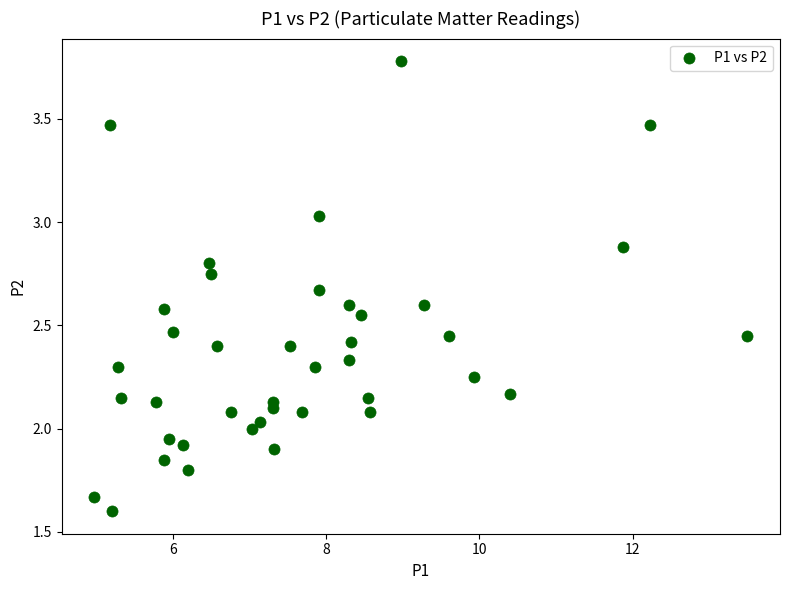

What is the range of X values (max minus min)?

8.5